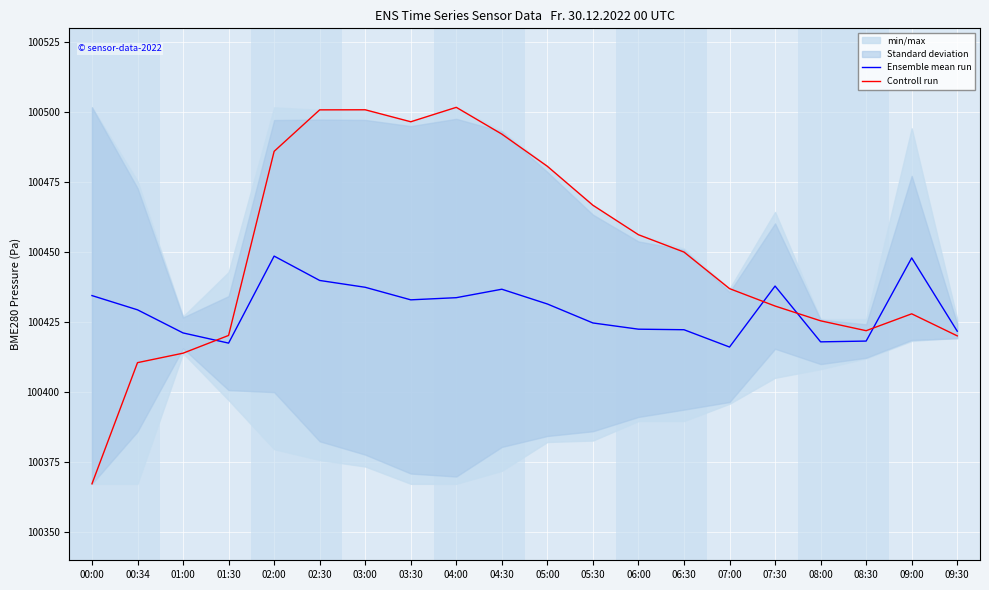

Is the value of Controll run at 05:00 greater than the value of Ensemble mean run at 07:00?

Yes